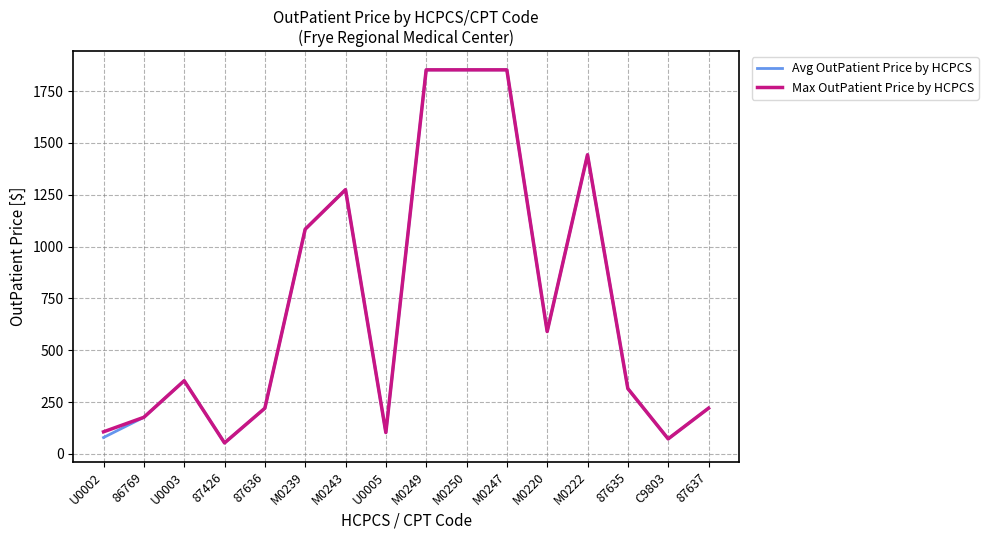

At which category does Max OutPatient Price by HCPCS reach its first local peak?

U0003